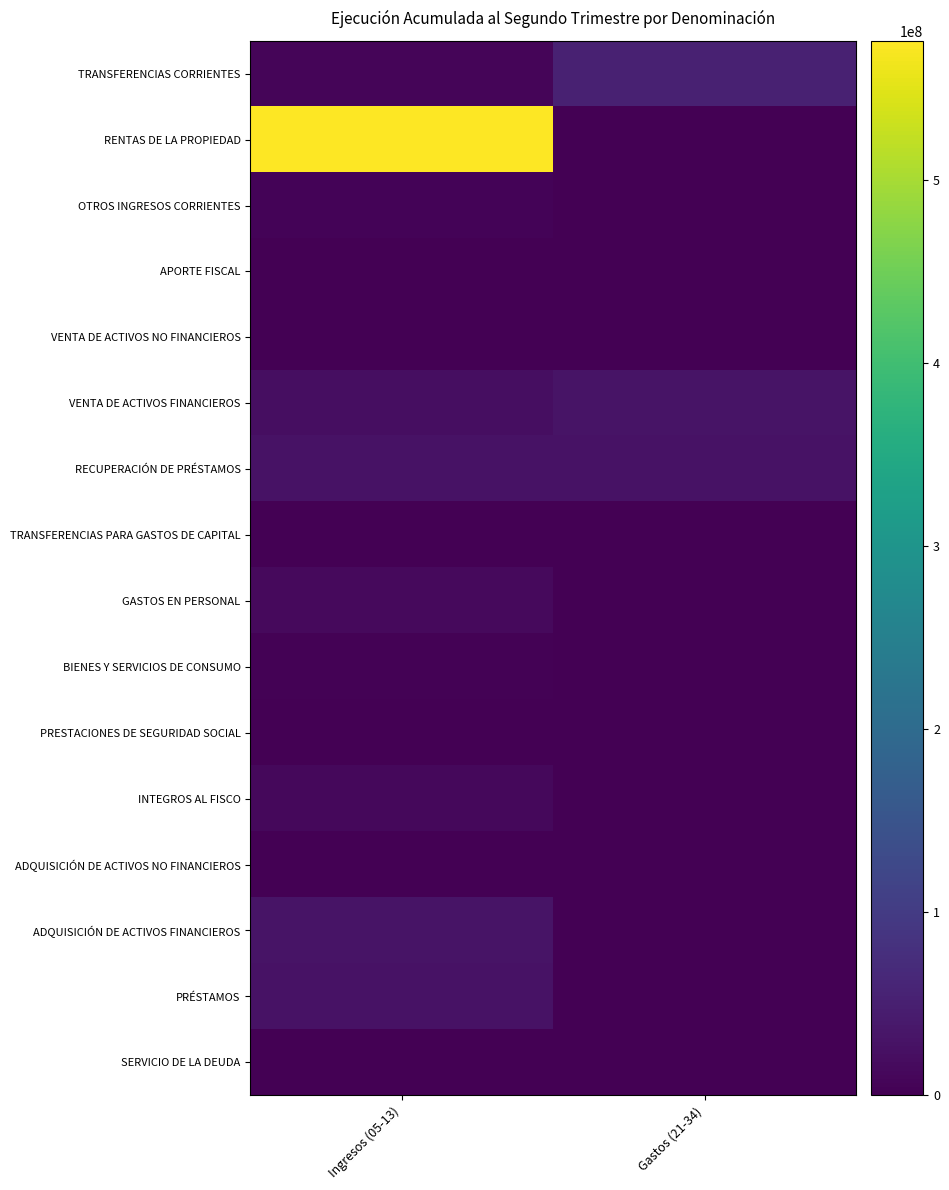

Rank the series by their maximum value, from highest to lowest.

RENTAS DE LA PROPIEDAD, TRANSFERENCIAS CORRIENTES, VENTA DE ACTIVOS FINANCIEROS, ADQUISICIÓN DE ACTIVOS FINANCIEROS, RECUPERACIÓN DE PRÉSTAMOS, PRÉSTAMOS, GASTOS EN PERSONAL, INTEGROS AL FISCO, OTROS INGRESOS CORRIENTES, BIENES Y SERVICIOS DE CONSUMO, APORTE FISCAL, SERVICIO DE LA DEUDA, TRANSFERENCIAS PARA GASTOS DE CAPITAL, PRESTACIONES DE SEGURIDAD SOCIAL, VENTA DE ACTIVOS NO FINANCIEROS, ADQUISICIÓN DE ACTIVOS NO FINANCIEROS